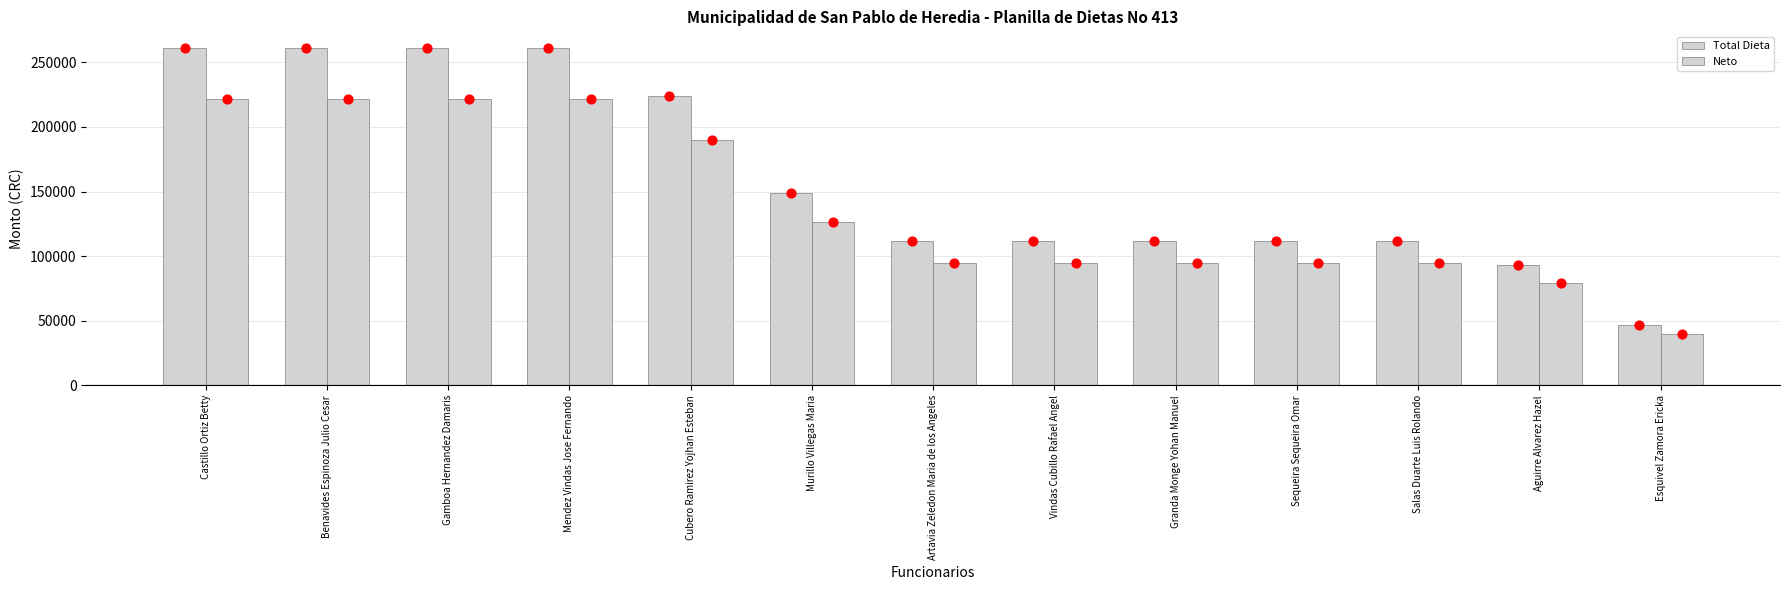

Which series reaches the minimum Y coordinate?

Neto